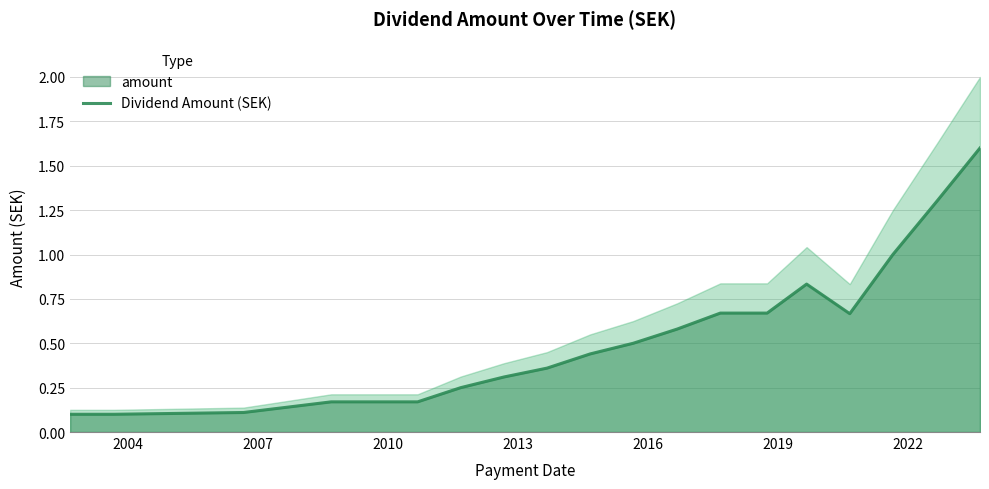

What is the highest value of the Dividend Amount (SEK) series?

1.6